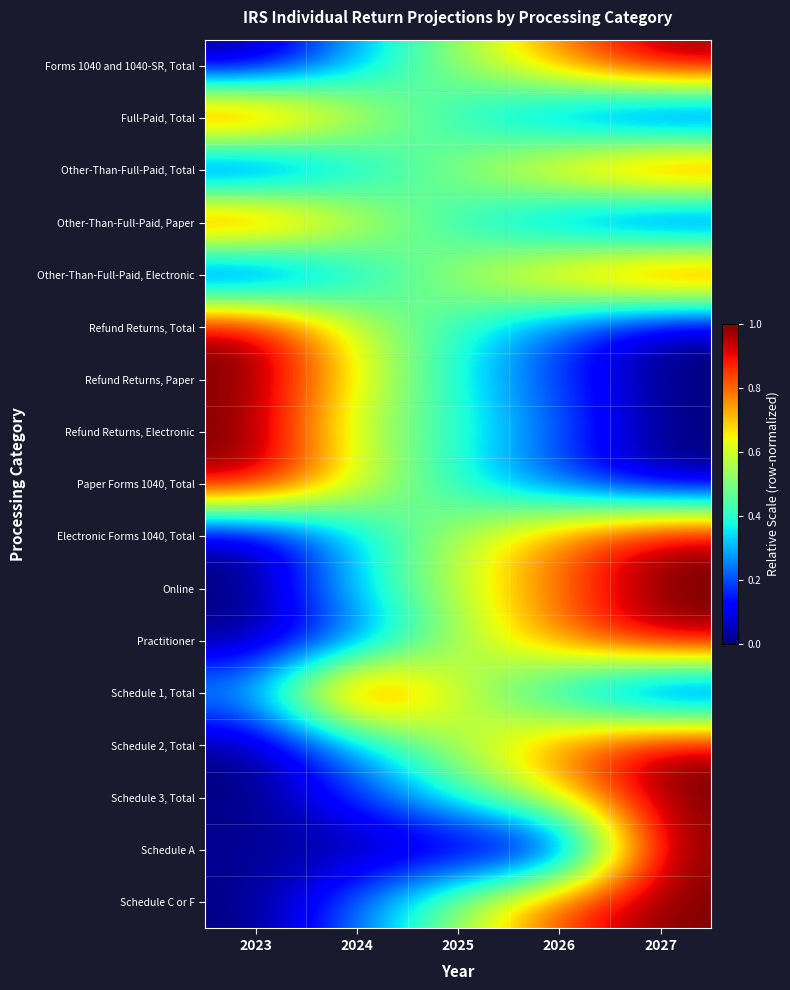

Which category has the highest value across all series?

2027